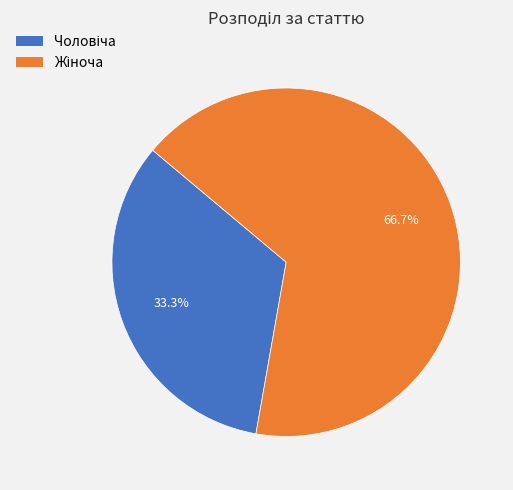

To the nearest percent, what is the average slice percentage?

50%